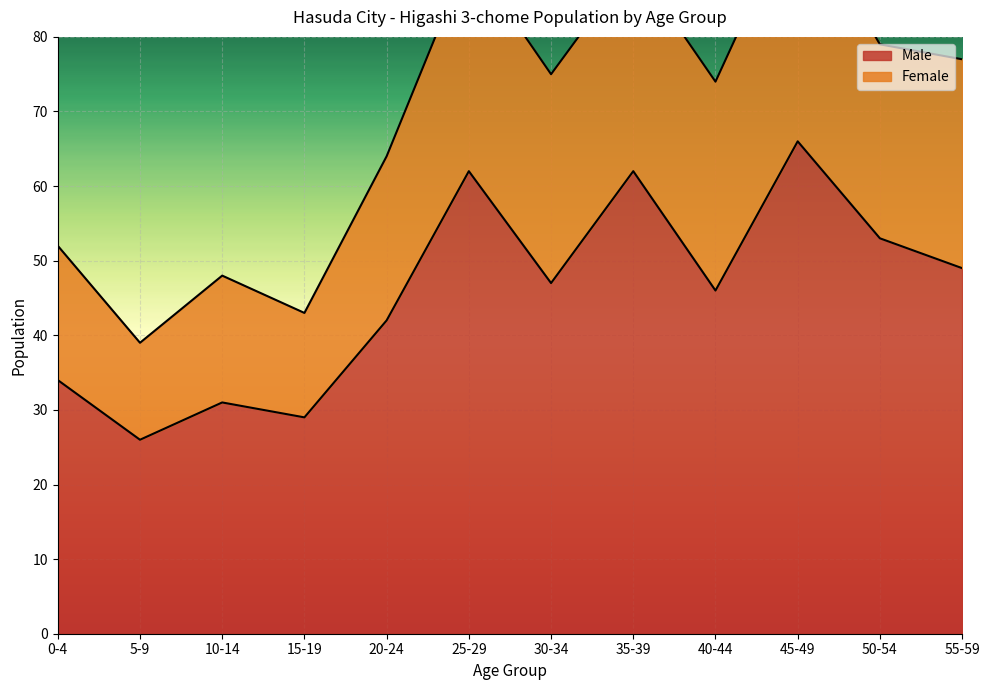

Where is the first local maximum?

10-14